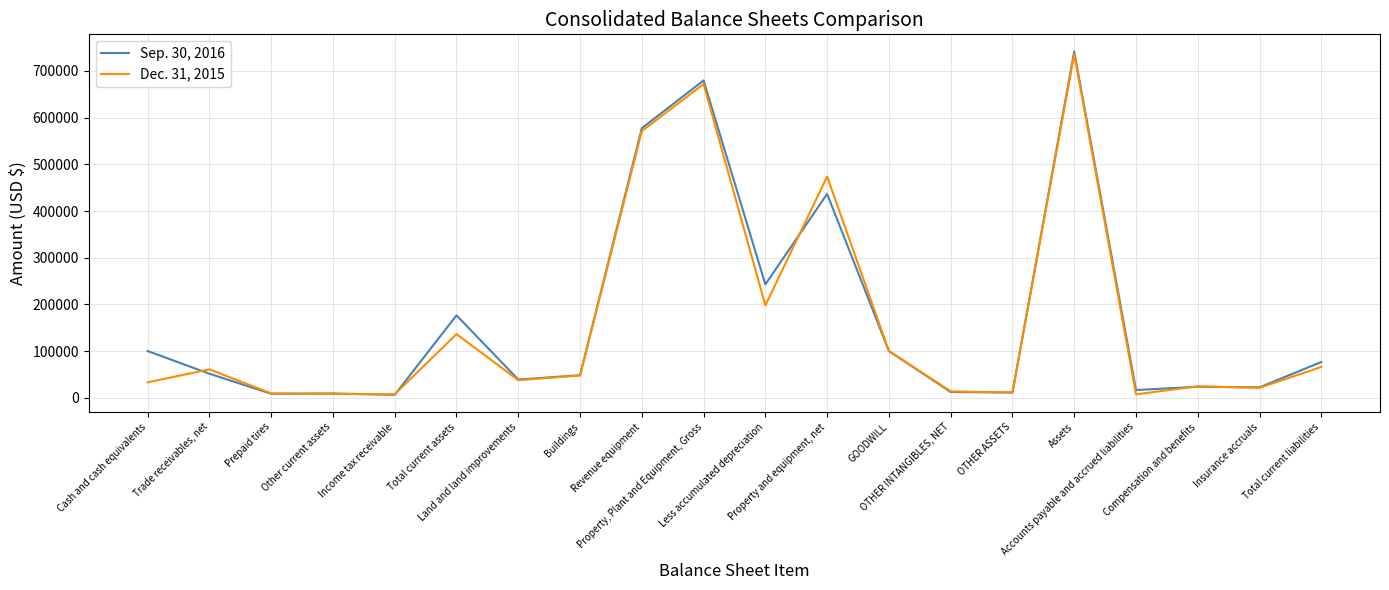

Which series has the largest total across all categories?

Sep. 30, 2016